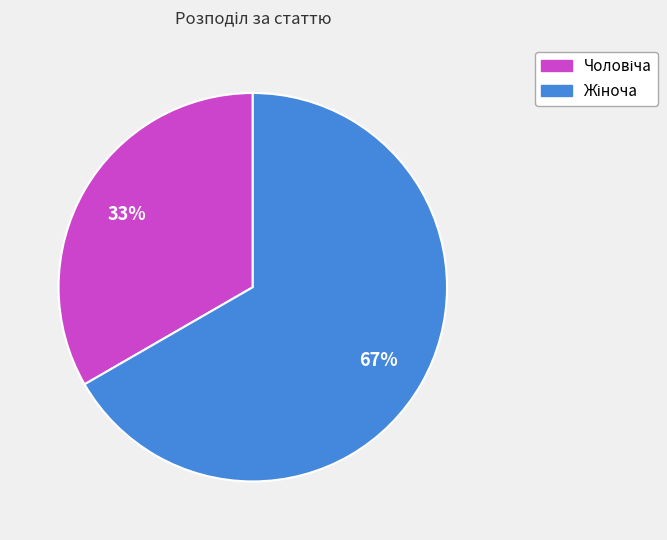

To the nearest percent, what is the average slice percentage?

50%